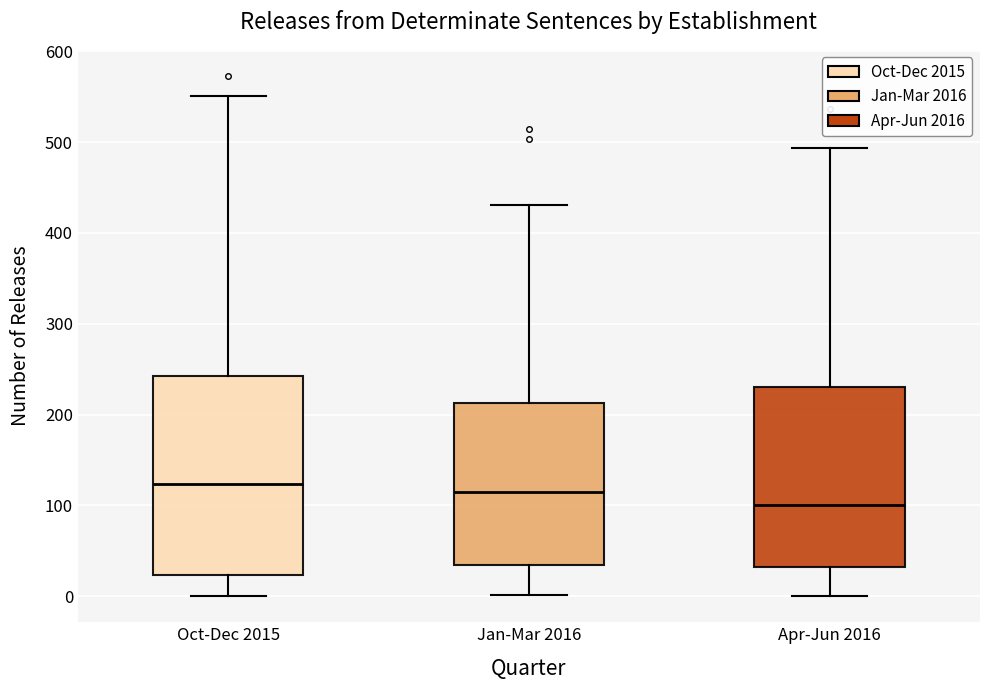

Which box has the lowest median line?

Apr-Jun 2016